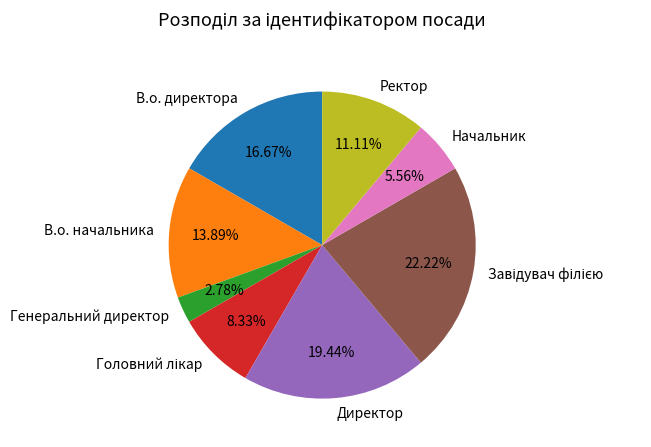

True or false: В.о. директора accounts for 4% of the total.

False